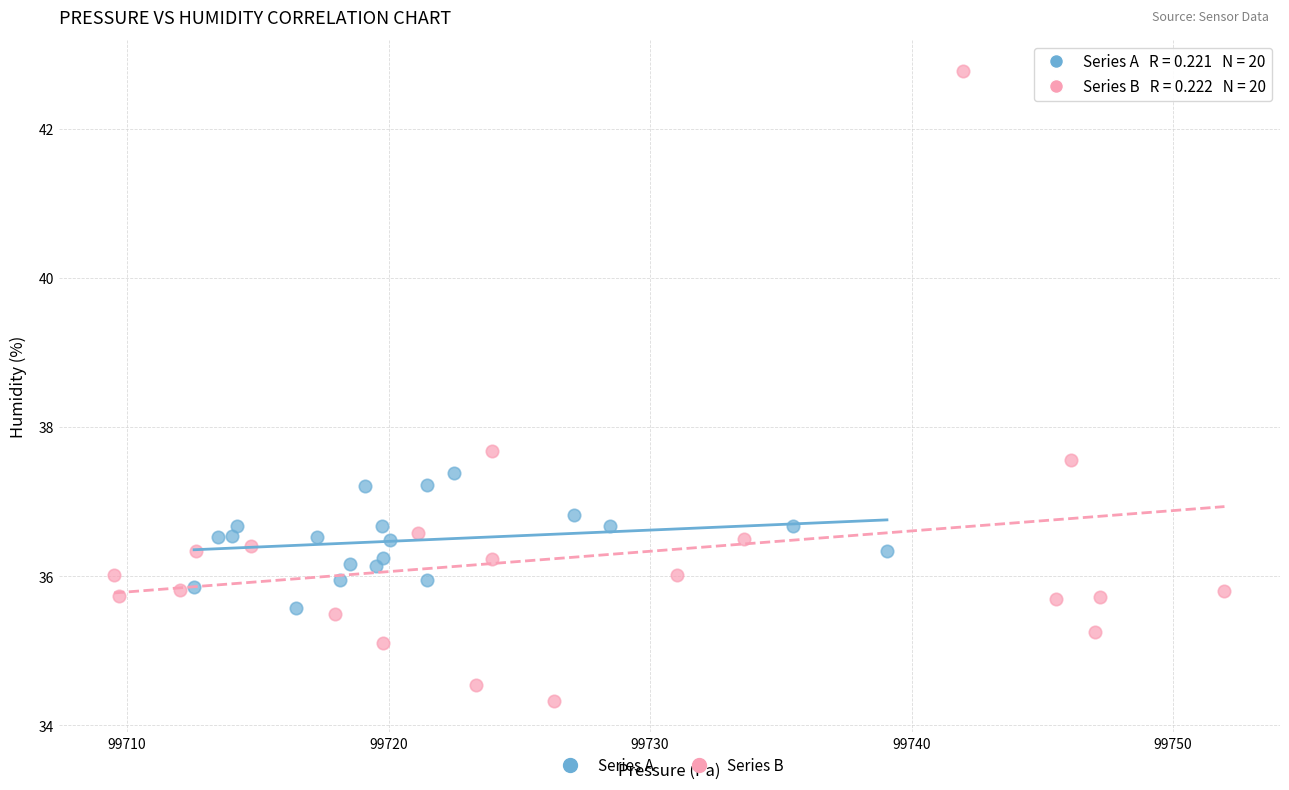

Which series contains the lowest Y value?

Series B